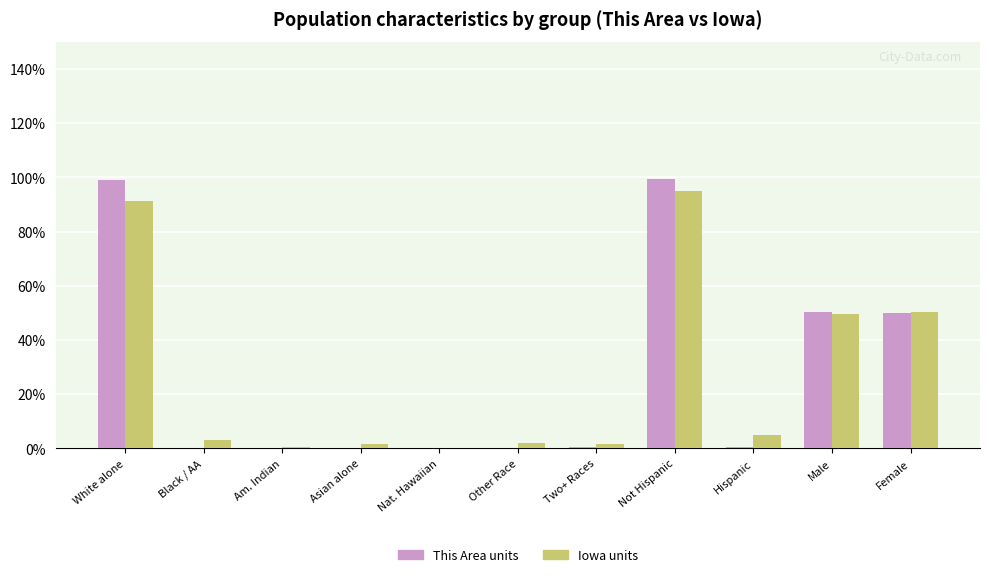

What is the sum of all This Area units values?

300.0